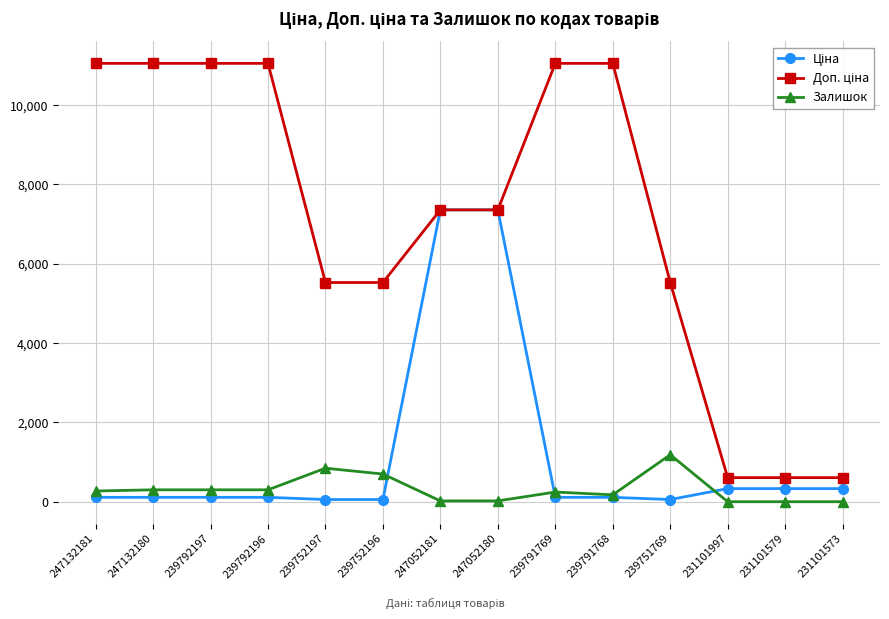

The value of Залишок at 231101579 is 581.3. True or false?

False